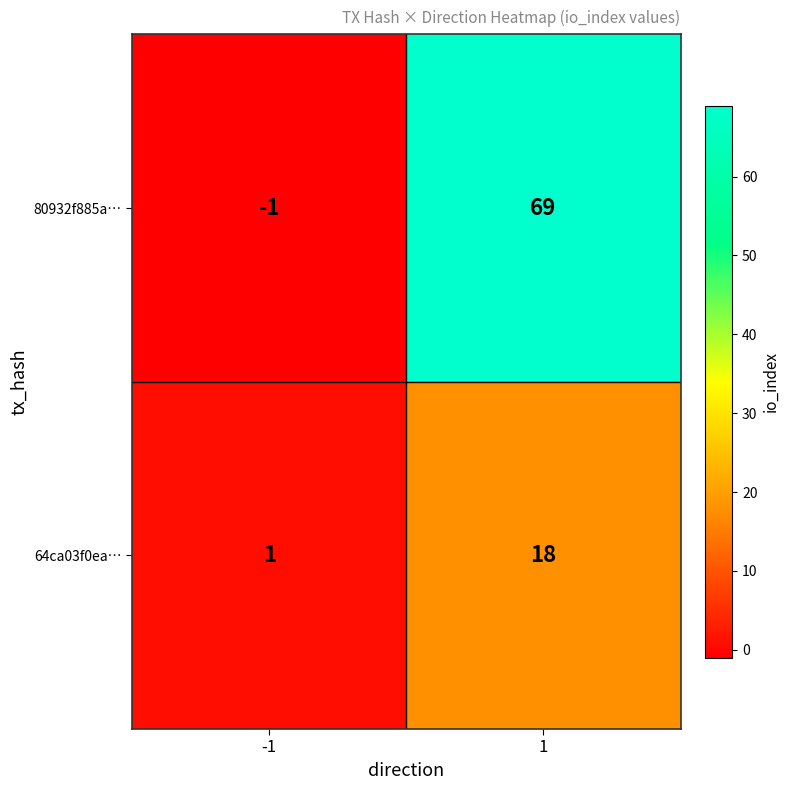

Is it true that 64ca03f0ea… equals 18 at 1?

True